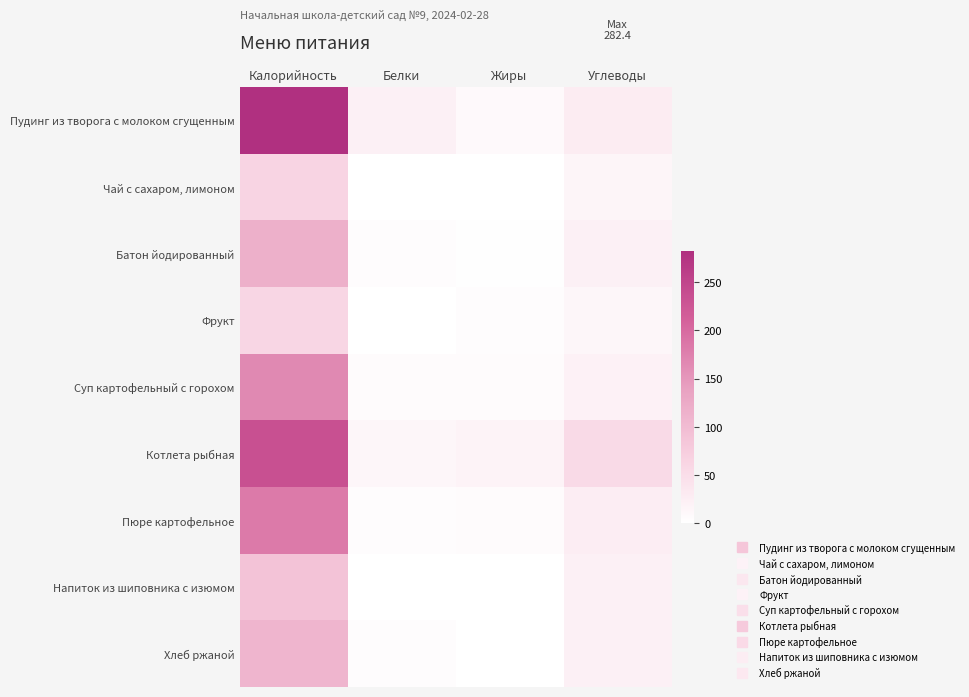

At which category is the sum across all series the highest?

Калорийность